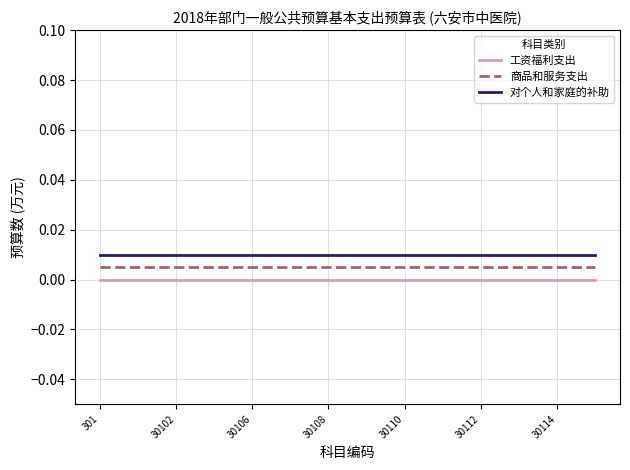

Rank the series by their average value, from lowest to highest.

工资福利支出, 商品和服务支出, 对个人和家庭的补助